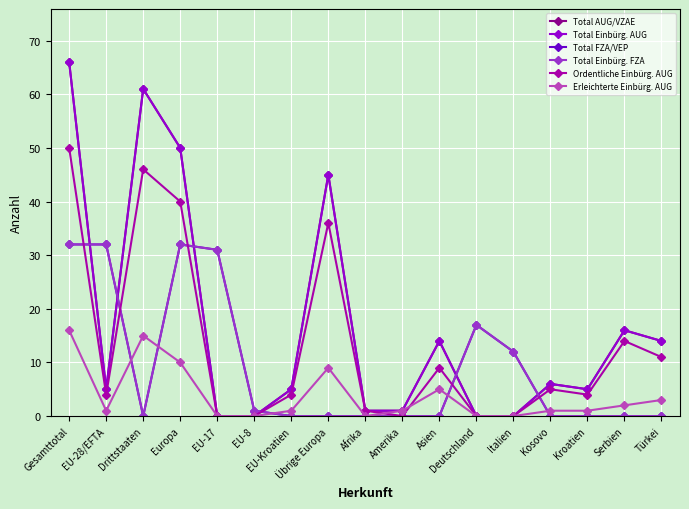

Is this an area chart (filled region under the line)?

No